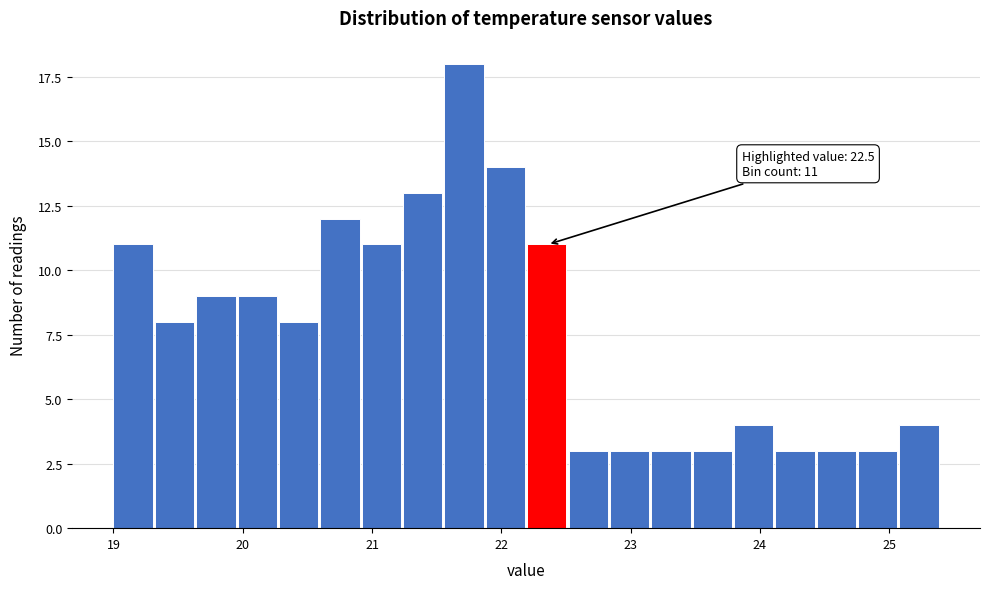

Read against the x-axis, roughly where is the centre of the tallest bar?

21.7